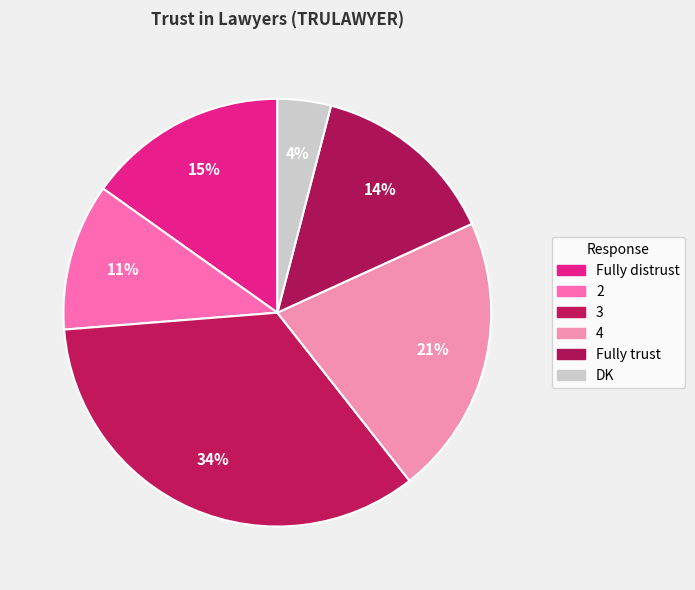

To the nearest percent, what is the average slice percentage?

17%